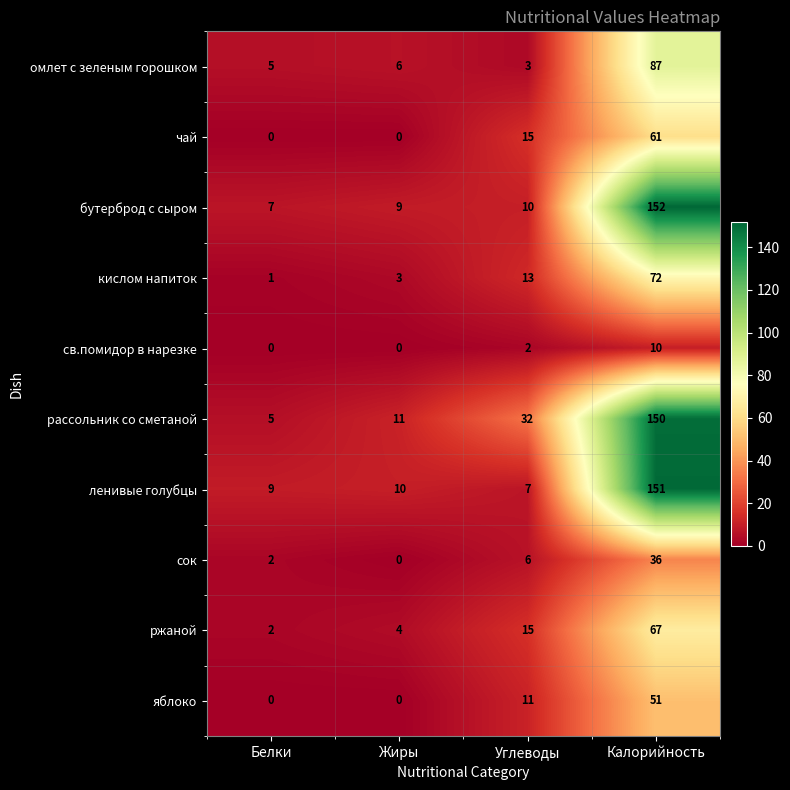

What is the approximate value of бутерброд с сыром at Калорийность, to the nearest 50?

150